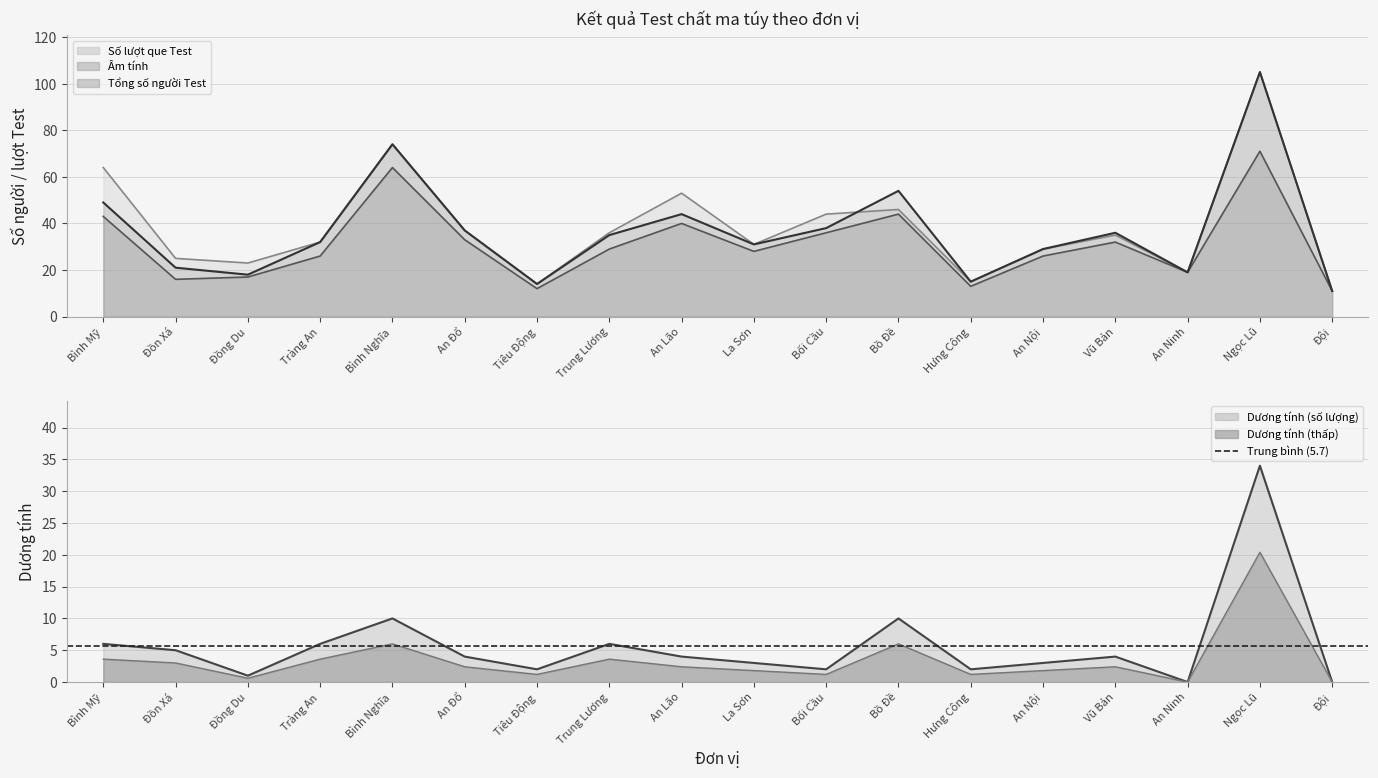

What is the total value across all series at La Sơn?

93